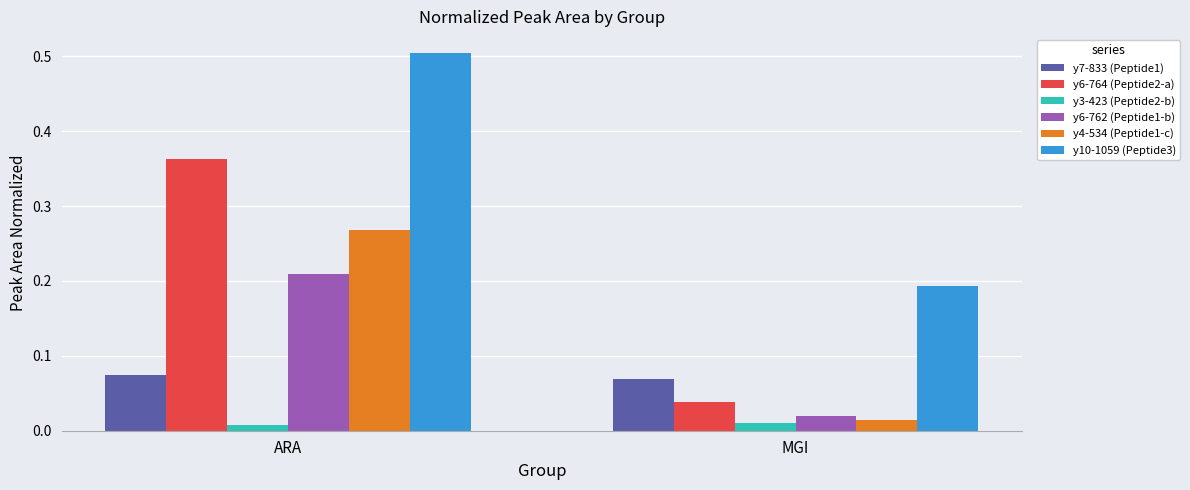

The value of y10-1059 (Peptide3) at ARA is 0.5. True or false?

True